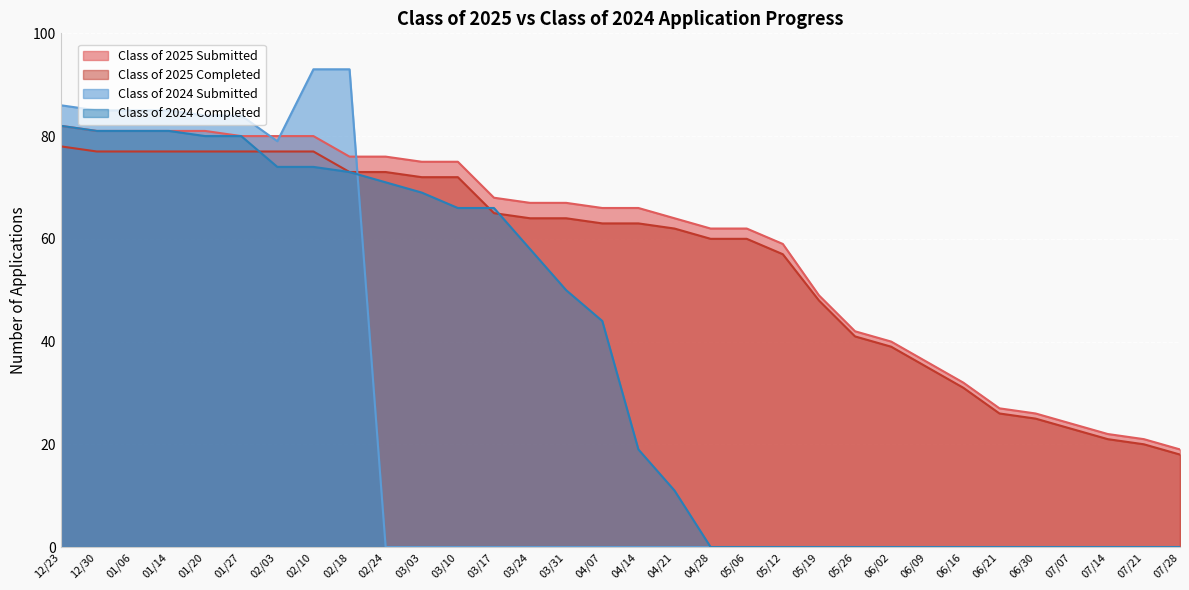

How many times do Class of 2025 Completed and Class of 2024 Submitted cross each other?

1